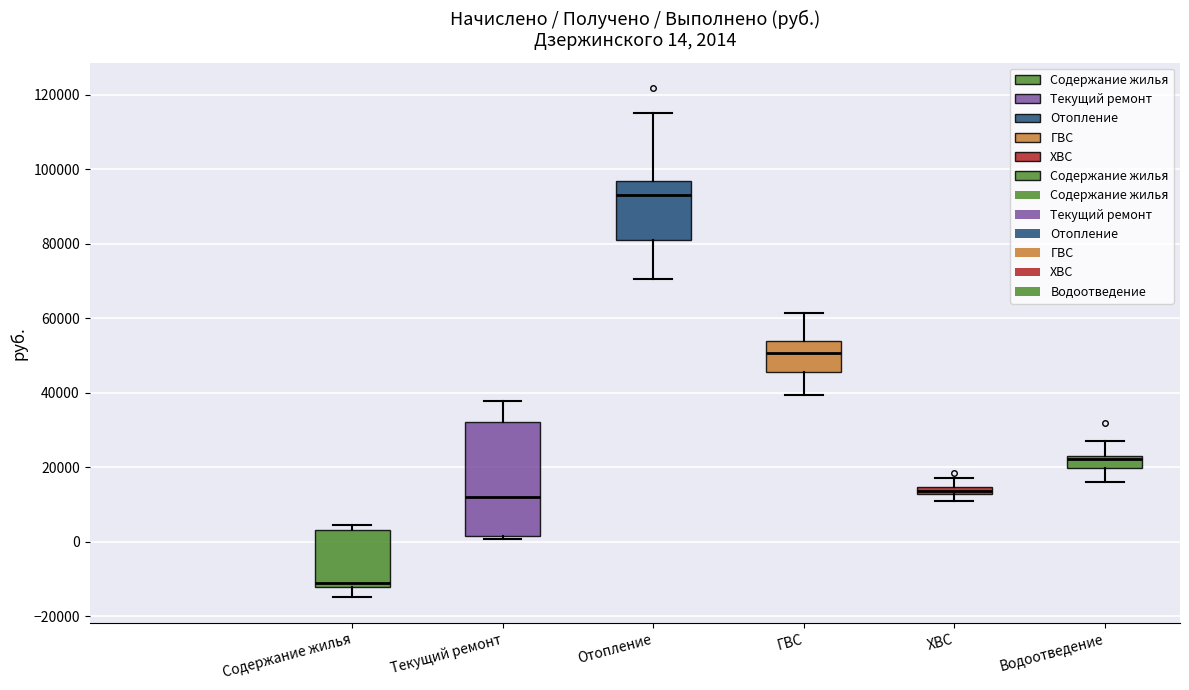

Which box has the lowest median line?

Содержание жилья